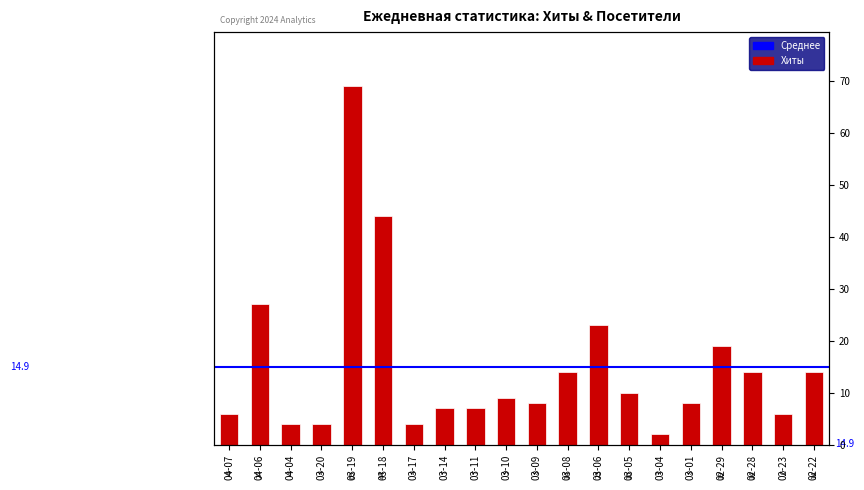

What is the average value?

15